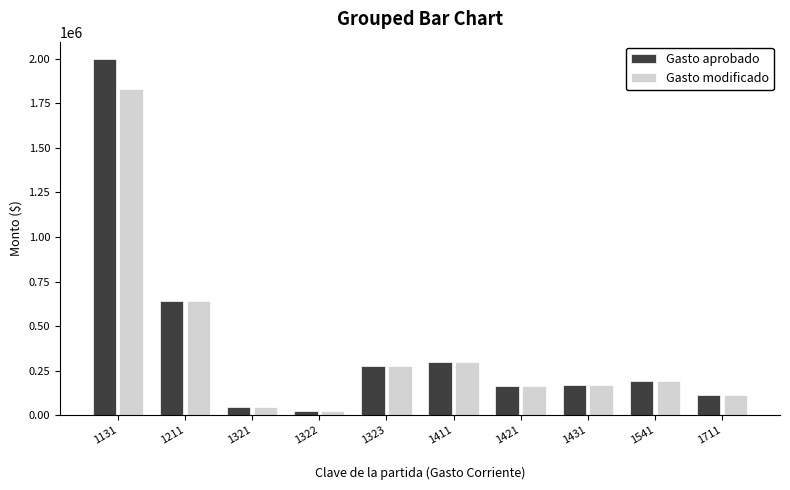

What is the maximum value shown in the chart?

1996840.9